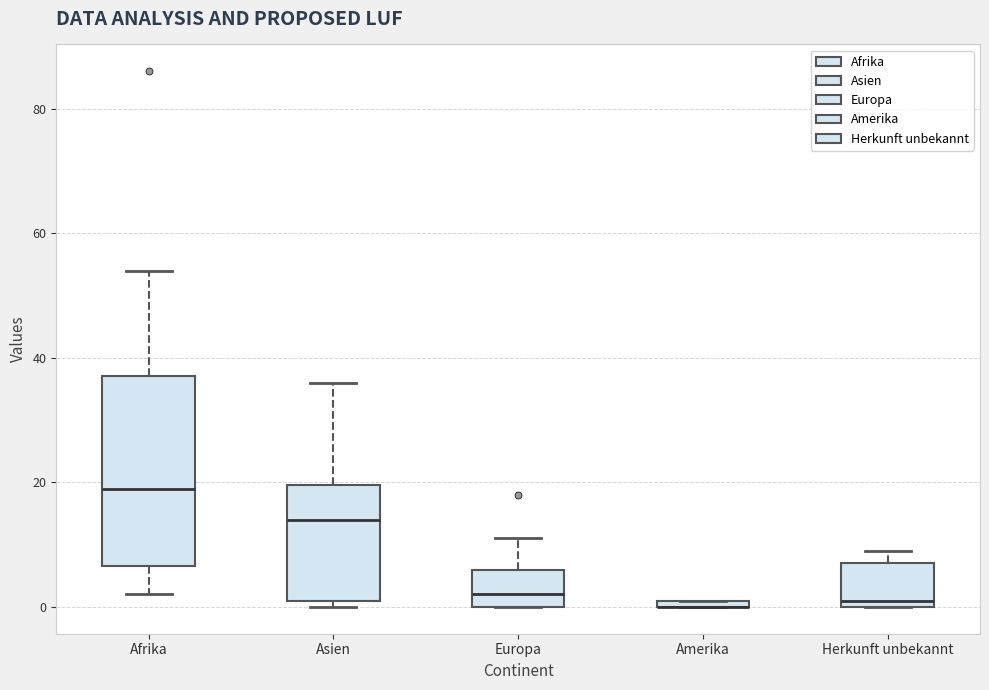

Where does the median line of the box for Europa sit on the y-axis? The values are not printed on the chart, so give them approximately, as read against the axis.

2